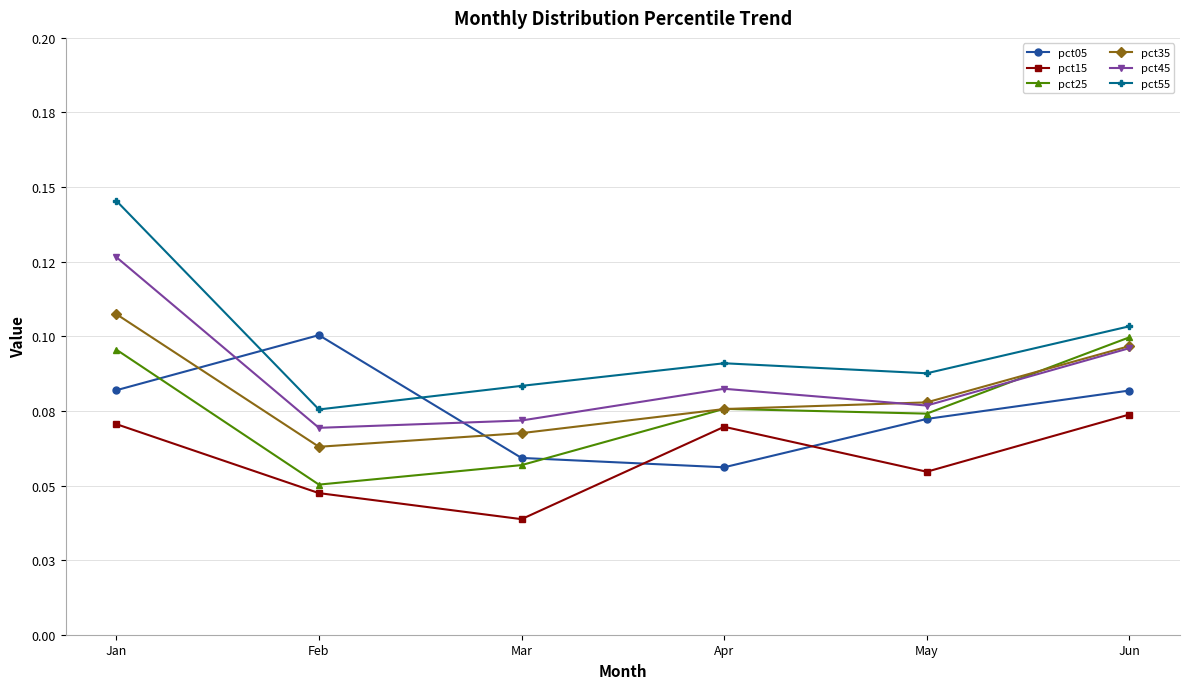

What is the approximate value of pct35 at Feb?

0.1